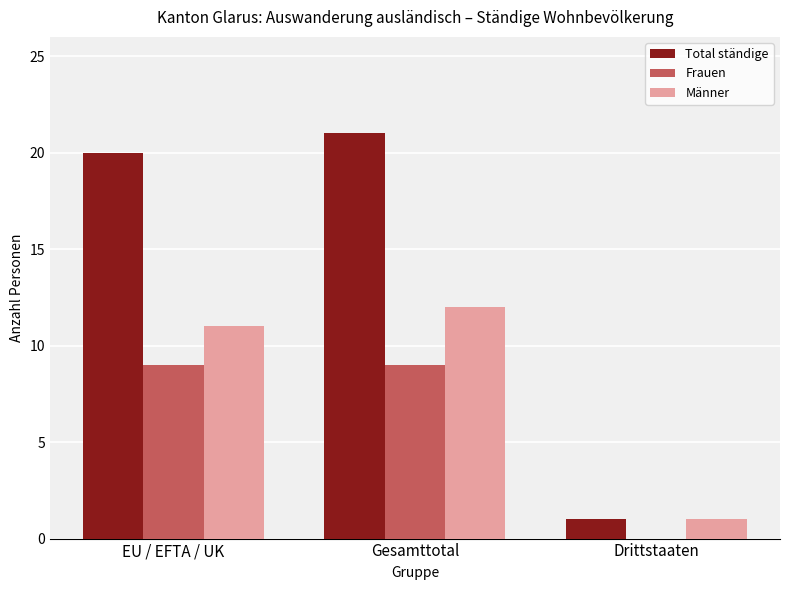

What is the sum of all Total ständige values?

42